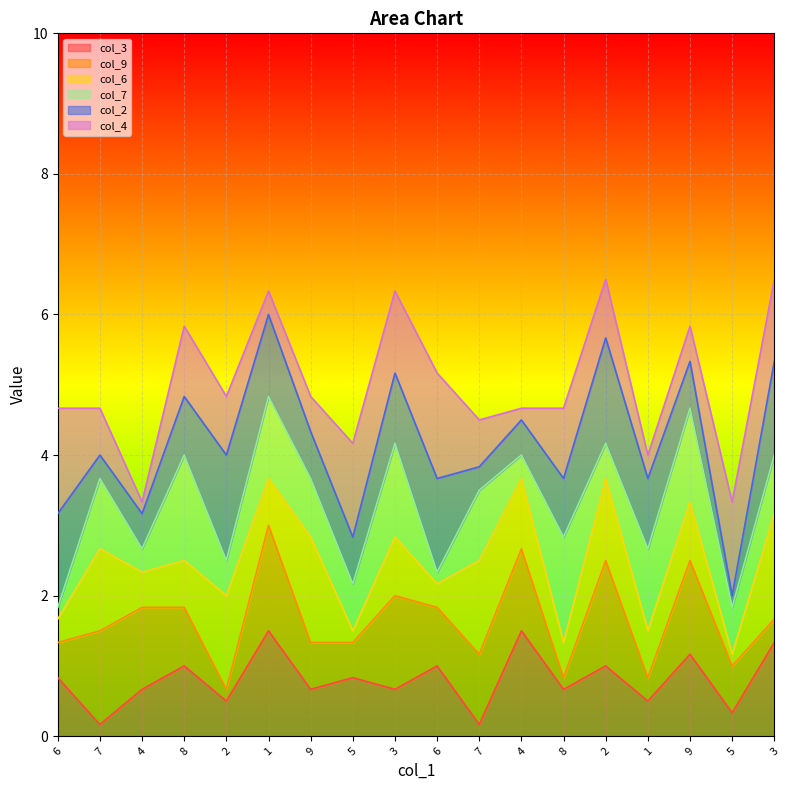

At which category does the chart reach its minimum across all series?

7